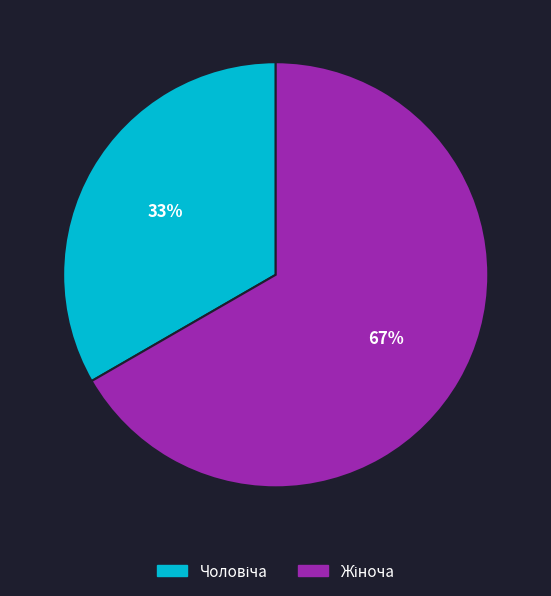

To the nearest percent, what is the average slice percentage?

50%